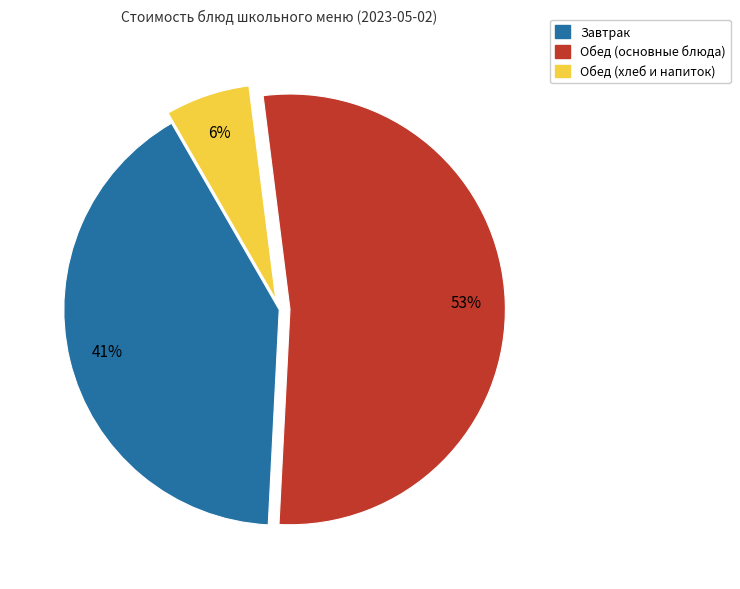

To the nearest percent, what is the average slice percentage?

33%